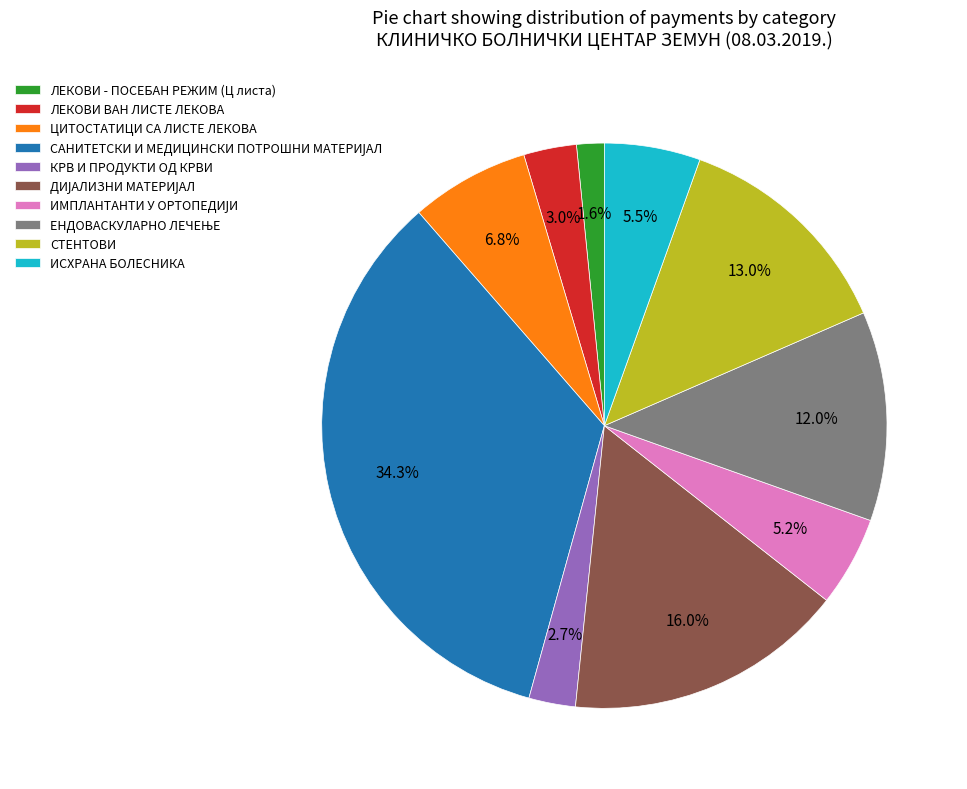

Count the number of slices in the pie.

10